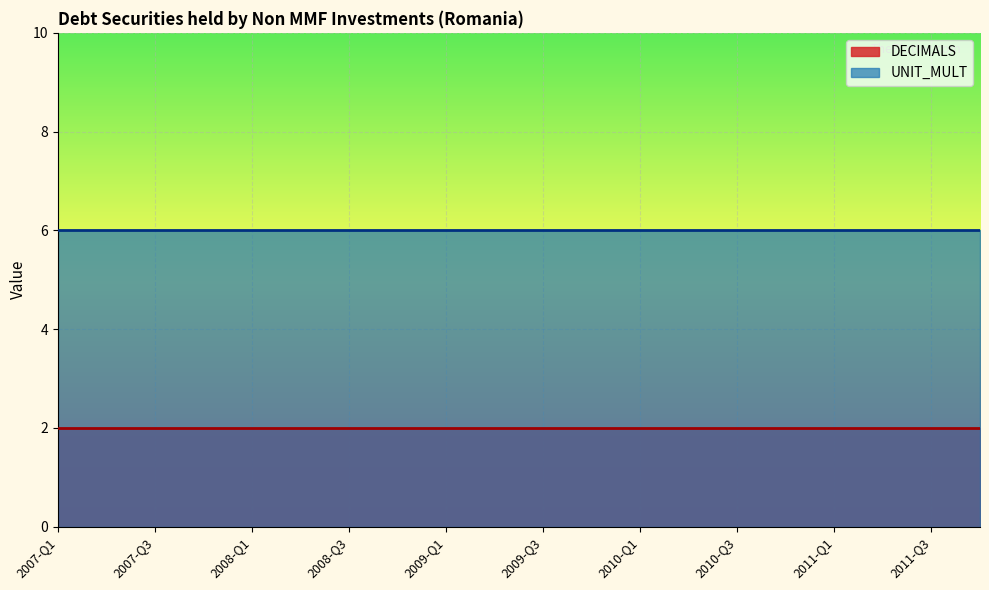

What is the smallest value displayed?

2